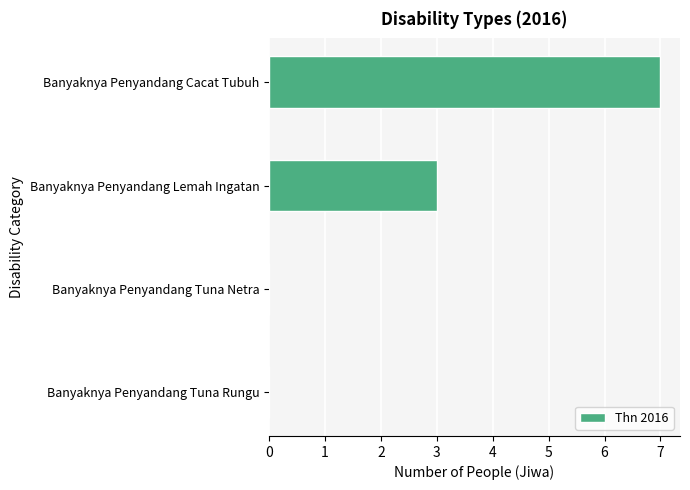

What is the change in value from Banyaknya Penyandang Cacat Tubuh to Banyaknya Penyandang Tuna Netra?

-7